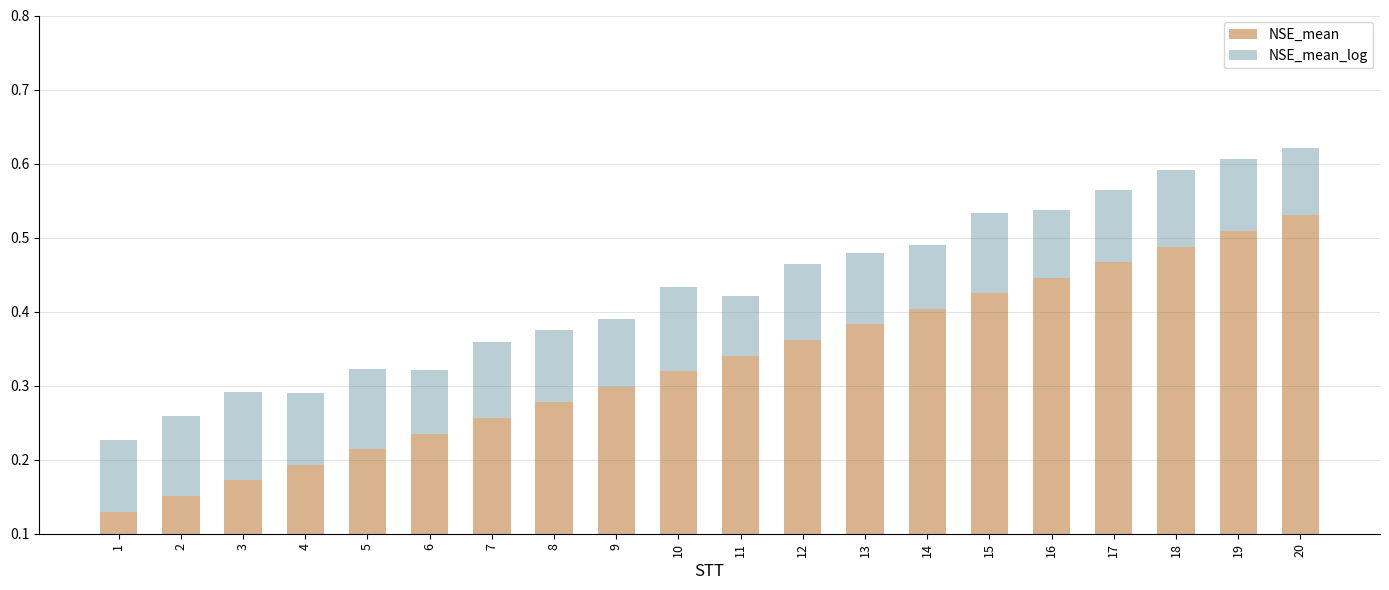

What is the spread (max minus min) of values at 4?

0.1